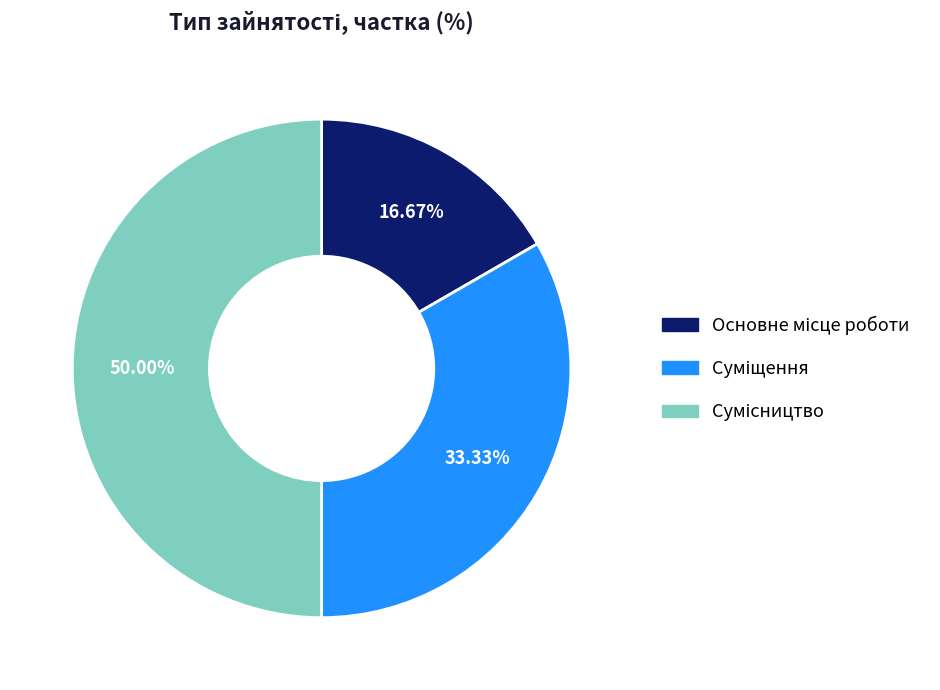

How many slices are in this pie chart?

3